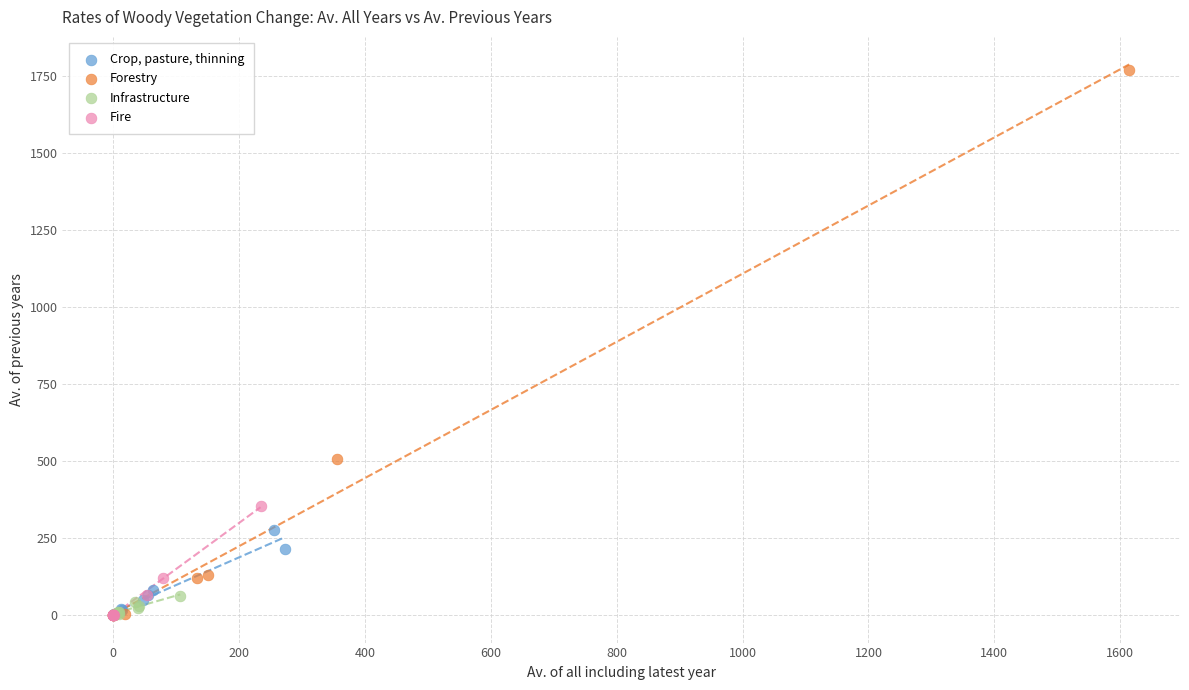

Which series contains the highest Y value?

Forestry